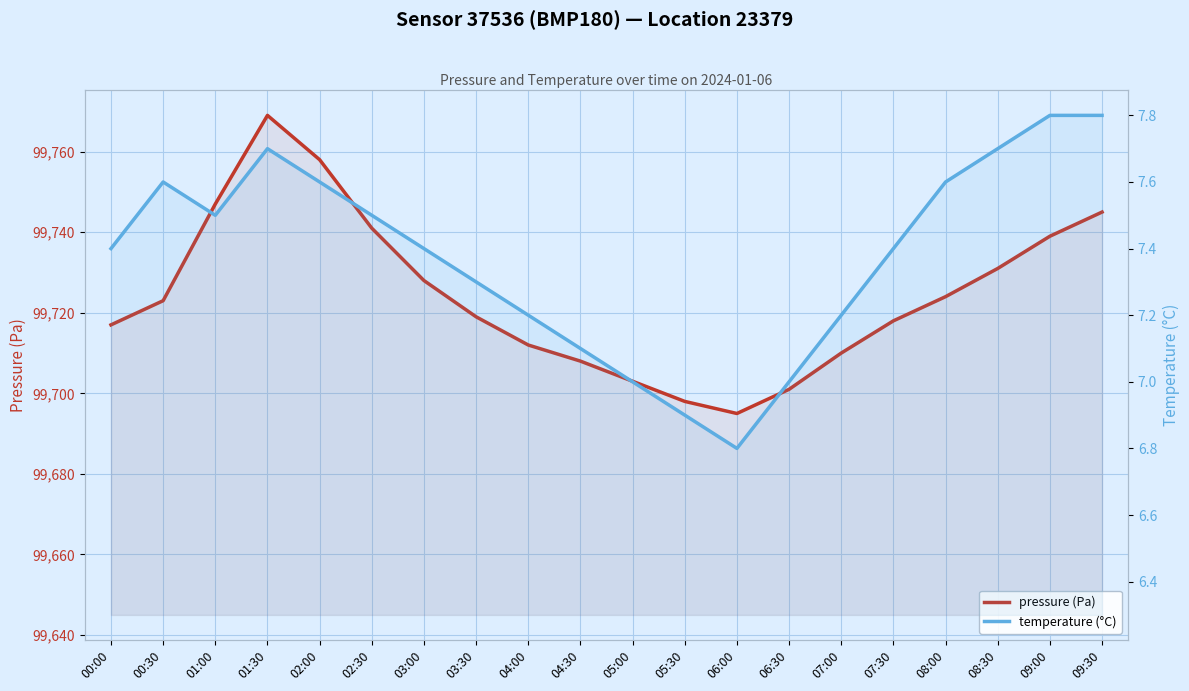

What is the total value across all series at 08:30?

99738.7